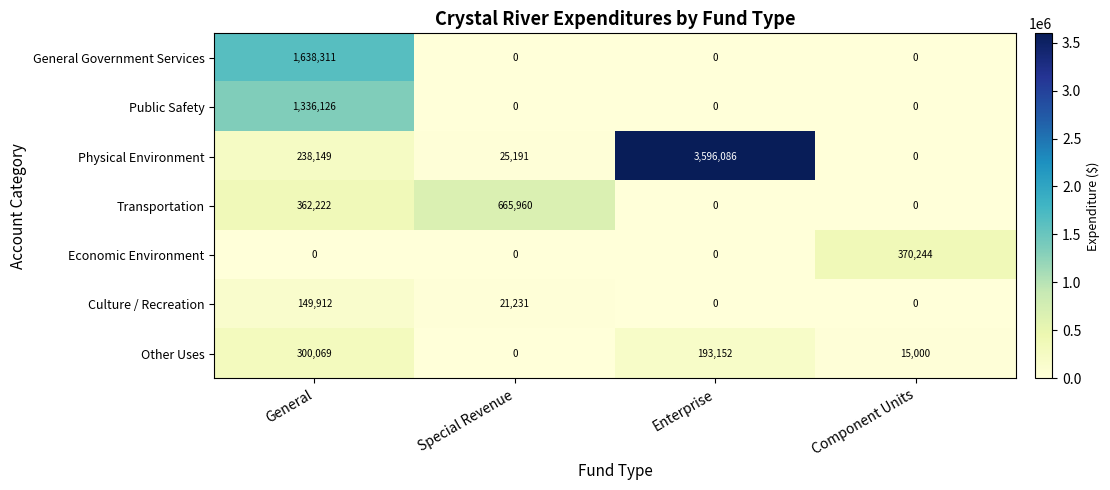

Count the General Government Services values in the range 0 to 1638311.

4